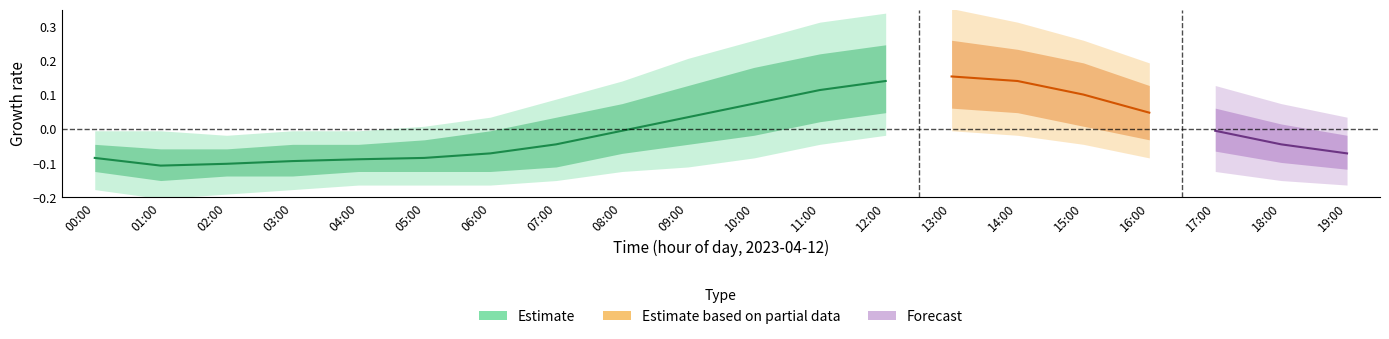

Rank the categories by value from lowest to highest.

01:00, 02:00, 03:00, 04:00, 00:00, 05:00, 06:00, 07:00, 08:00, 09:00, 10:00, 11:00, 12:00